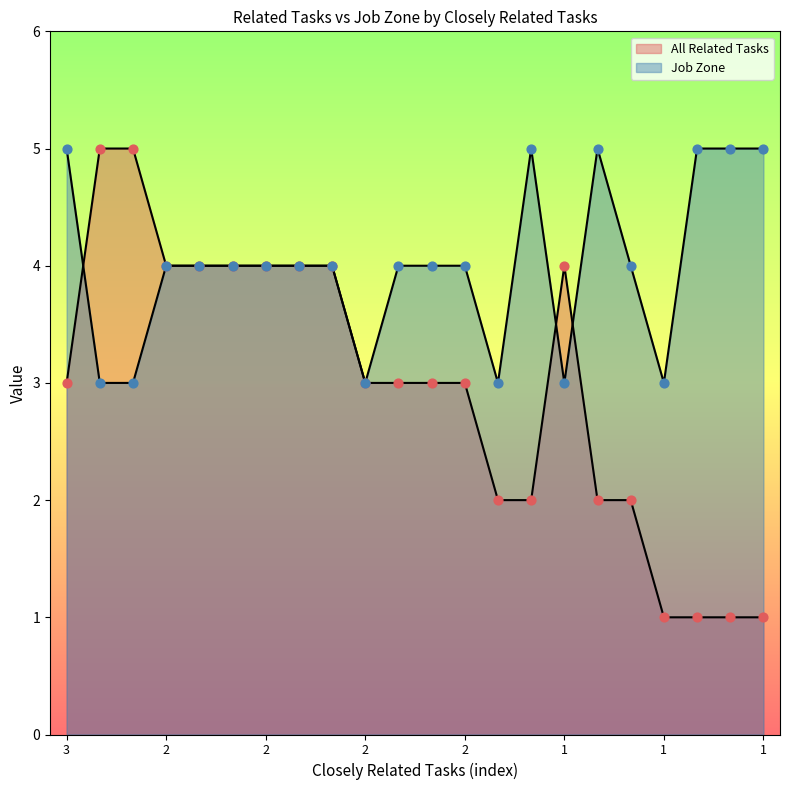

At which category is the sum across all series the highest?

3